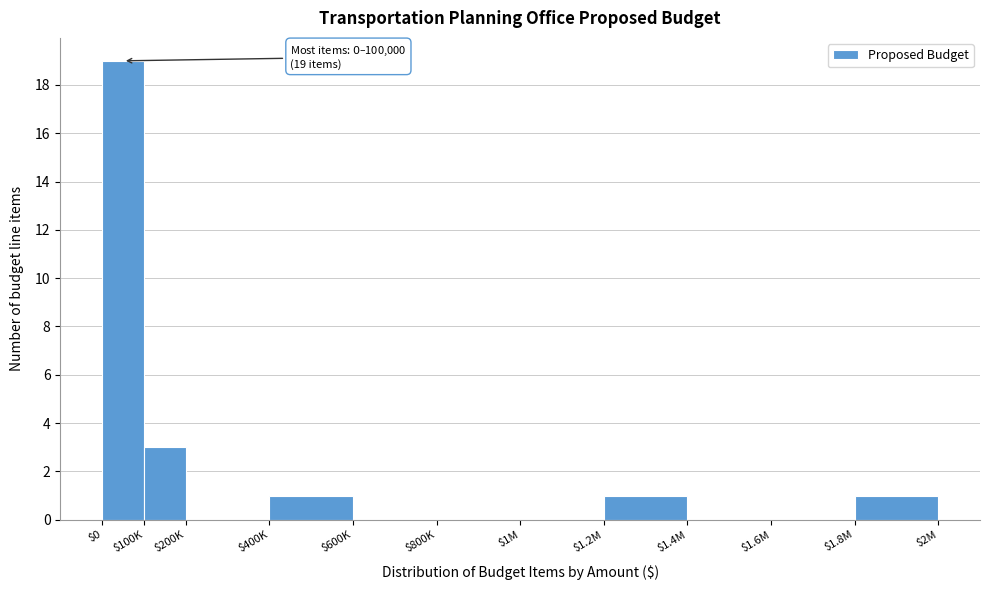

What is the maximum value shown in the chart?

19